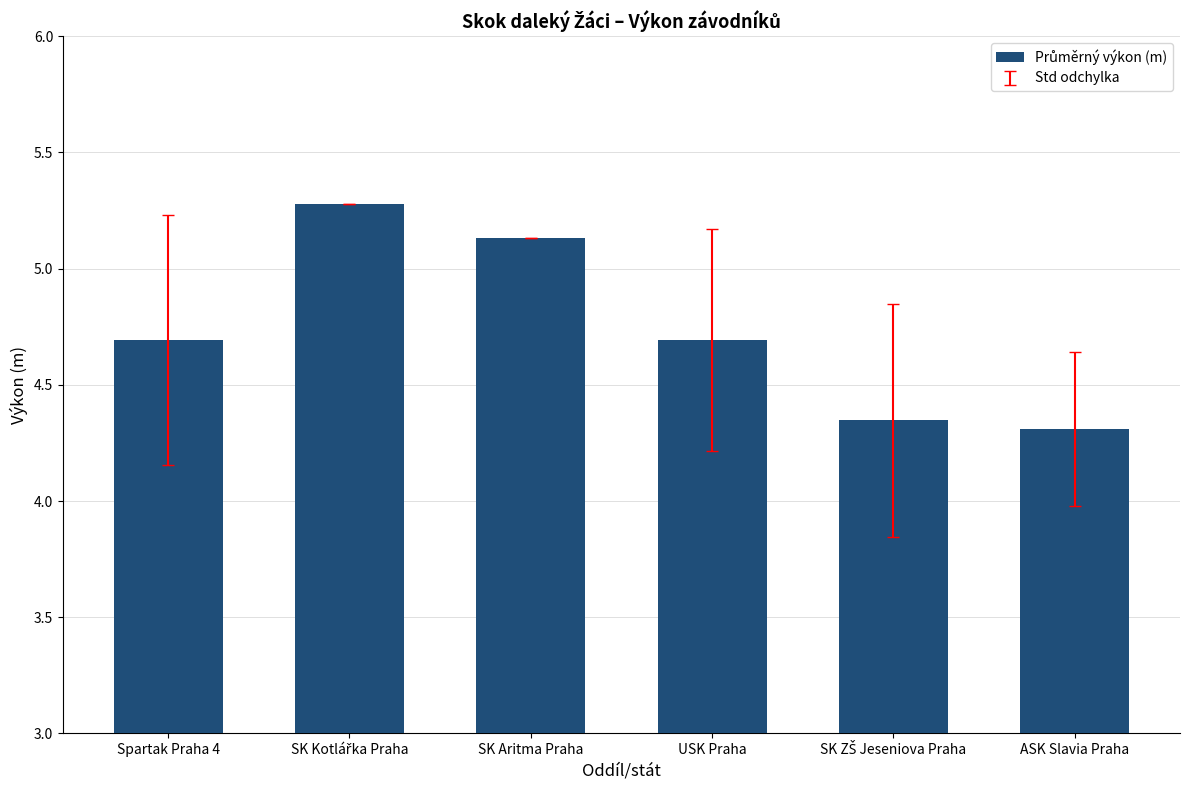

What is the sum of all values?

28.5